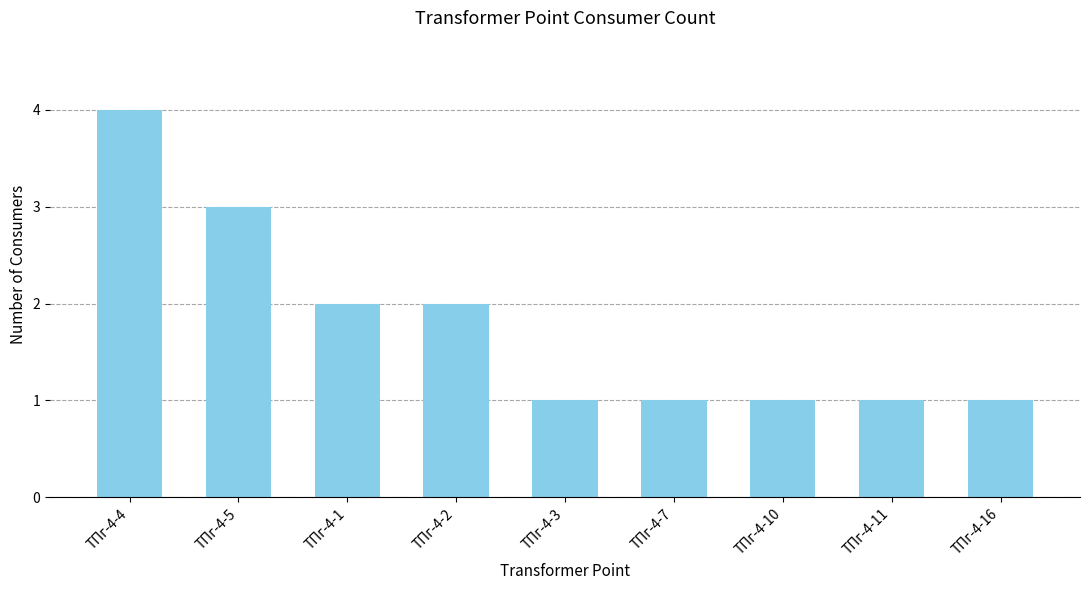

The value at ТПг-4-16 is 2. True or false?

False